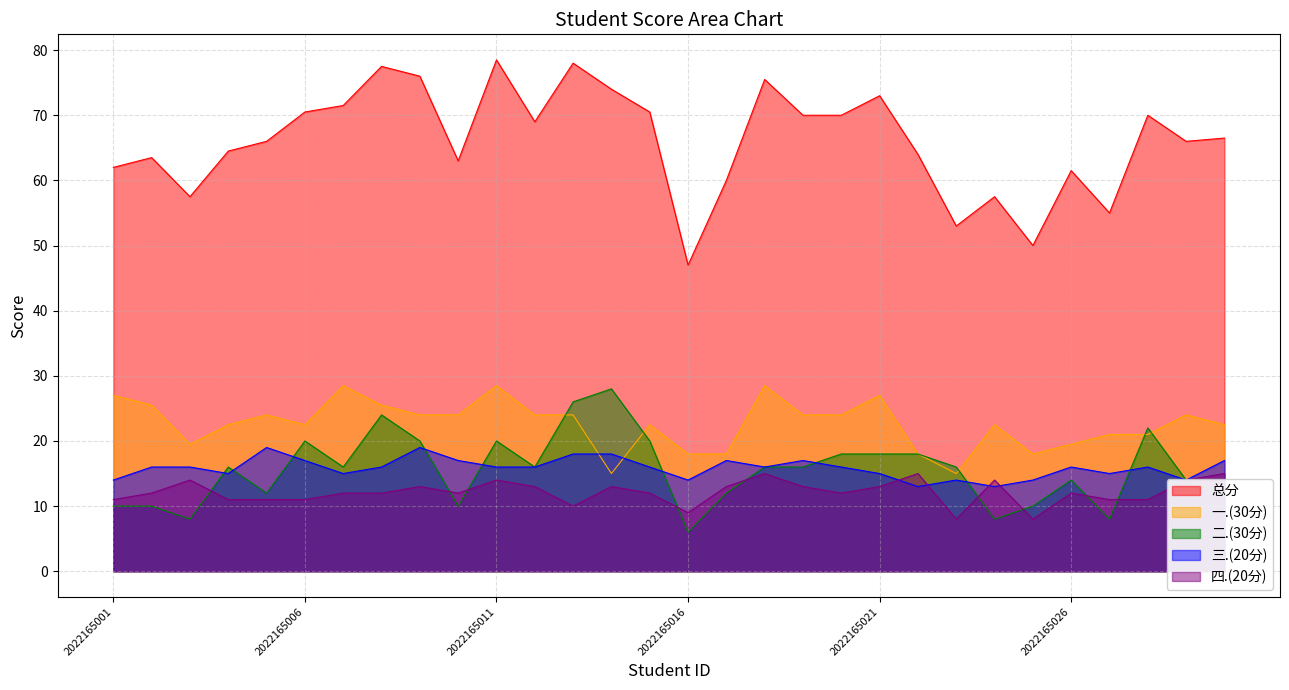

What is the difference between the highest and lowest values at 2022165022?

51.0